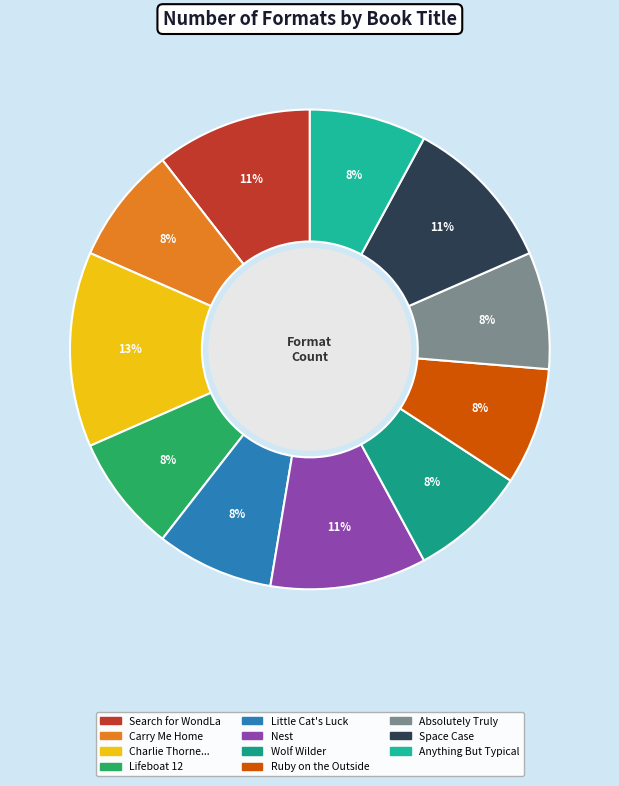

Does Ruby on the Outside account for over 50% of the chart?

No